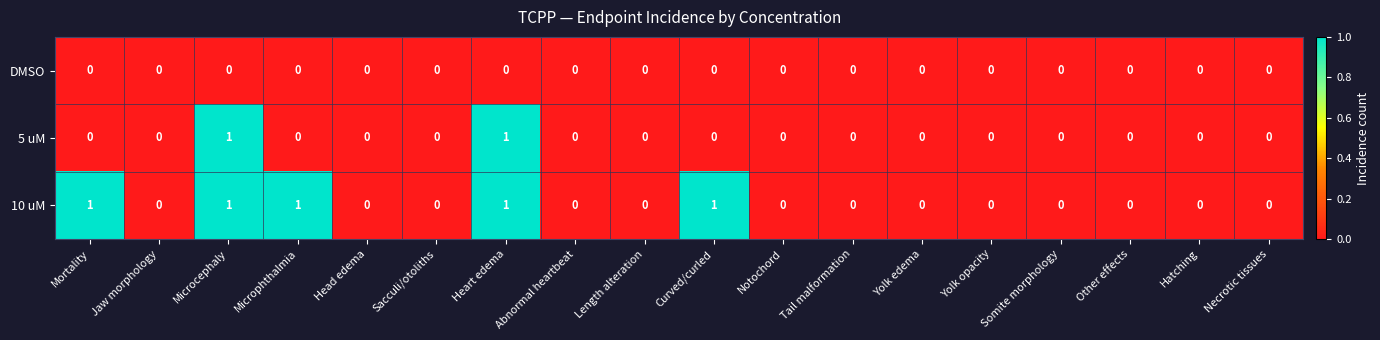

Is it true that 5 uM equals 0 at Hatching?

True